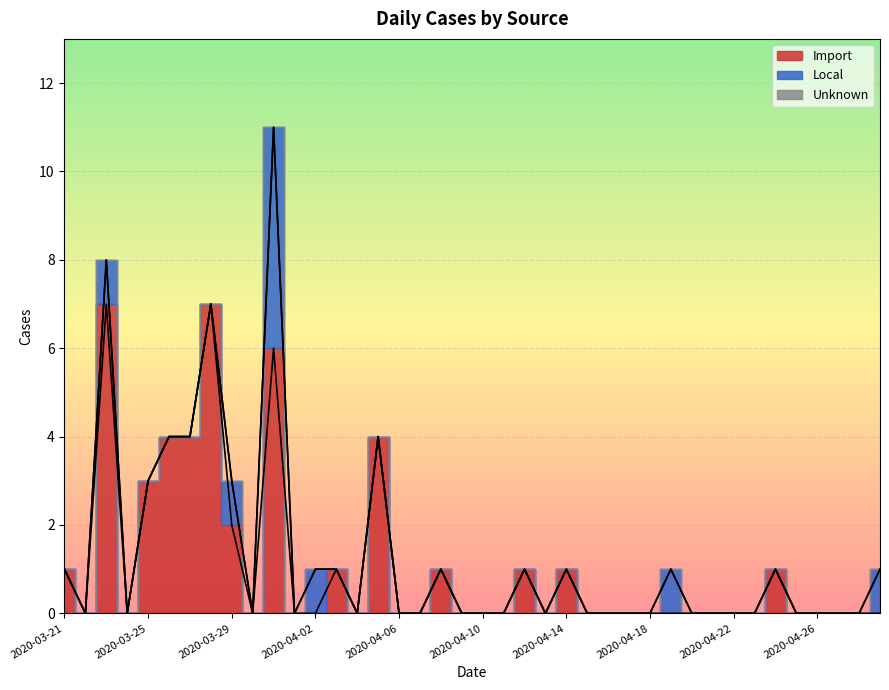

After their last crossing, which series has the higher values: Local or Import?

Import